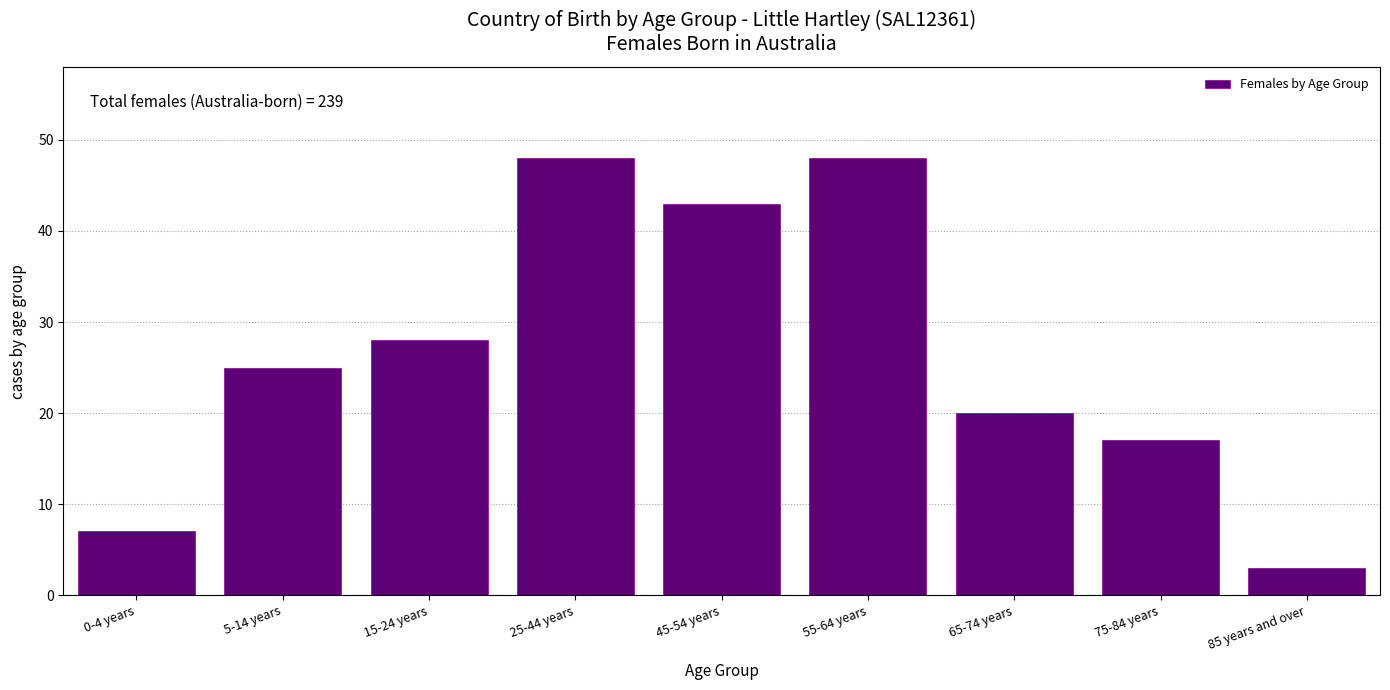

Reading right to left, extract all data points from this chart.

85 years and over=3	75-84 years=17	65-74 years=20	55-64 years=48	45-54 years=43	25-44 years=48	15-24 years=28	5-14 years=25	0-4 years=7